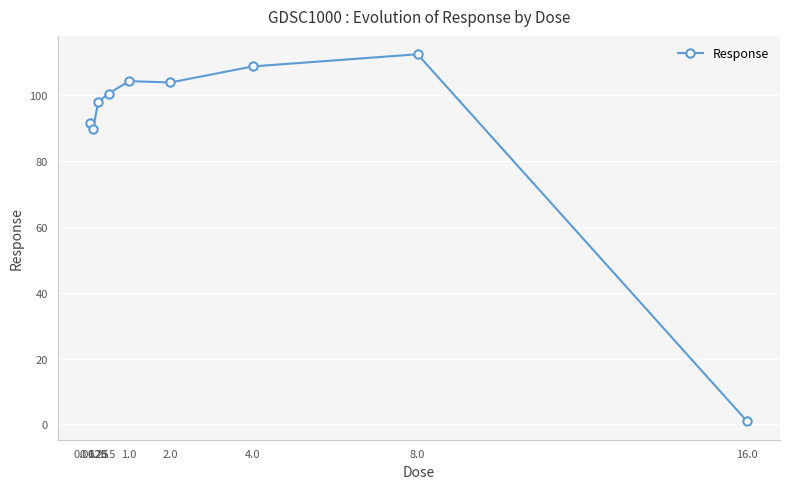

True or false: the data has more than 0 interior local peaks.

True